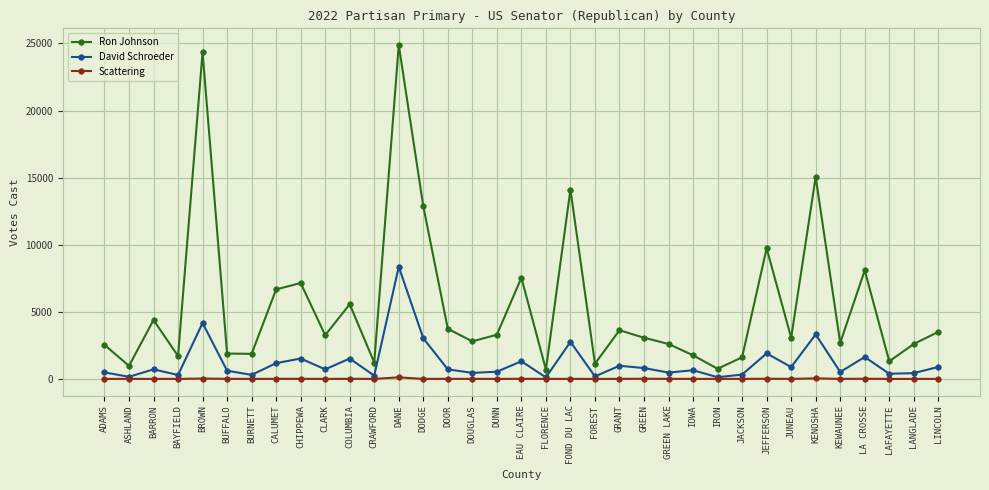

How many interior local valleys does the Ron Johnson series have?

12